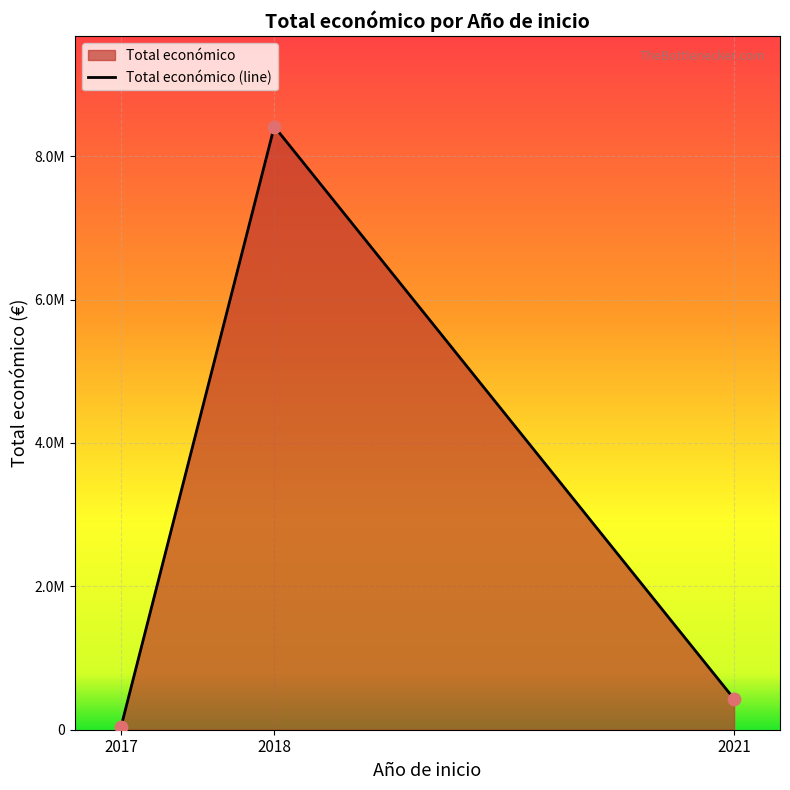

Between 2017 and 2018, which is larger?

2018